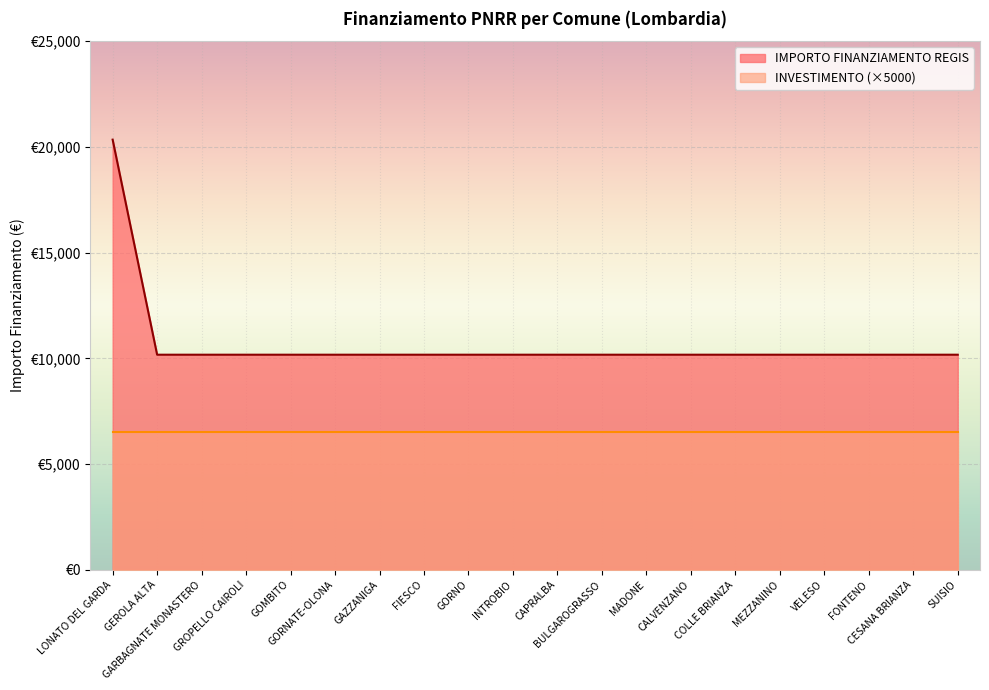

Reading right to left, what are all the values shown in this chart?

10172	10172	10172	10172	10172	10172	10172	10172	10172	10172	10172	10172	10172	10172	10172	10172	10172	10172	10172	20344